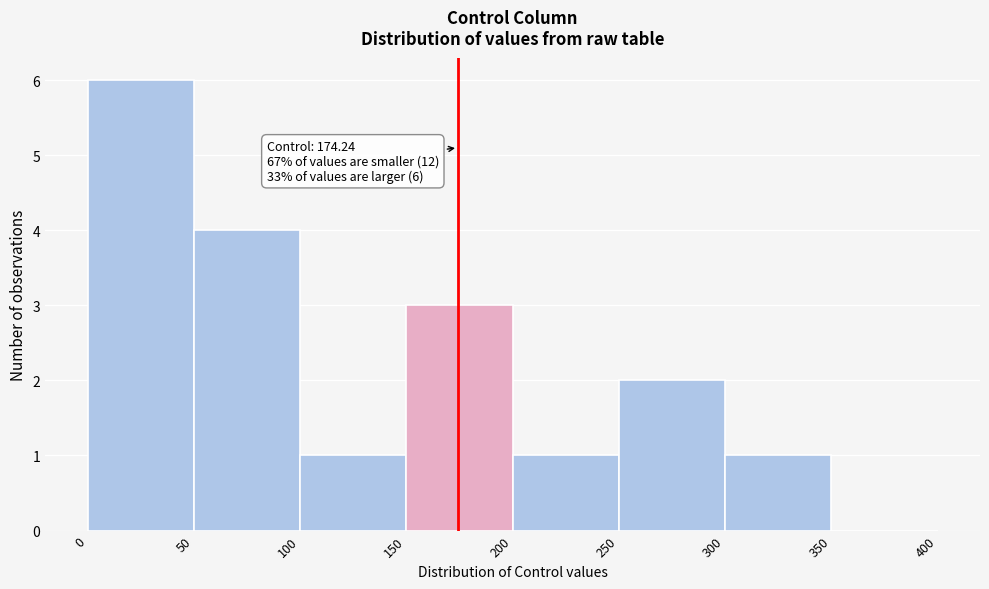

Which range on the x-axis has the tallest bar?

0 to 50